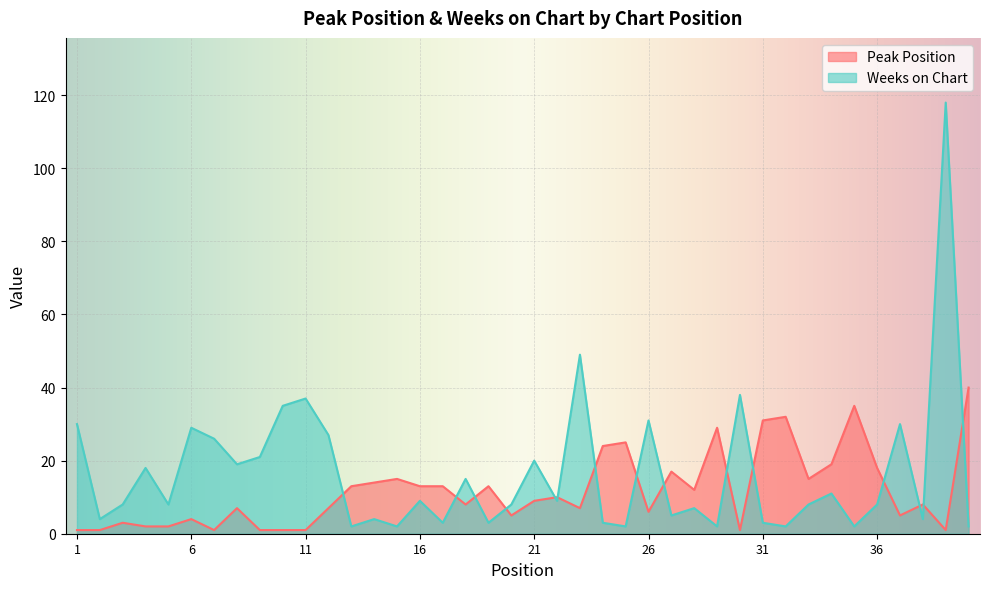

Where is the first local minimum for Weeks on Chart?

2